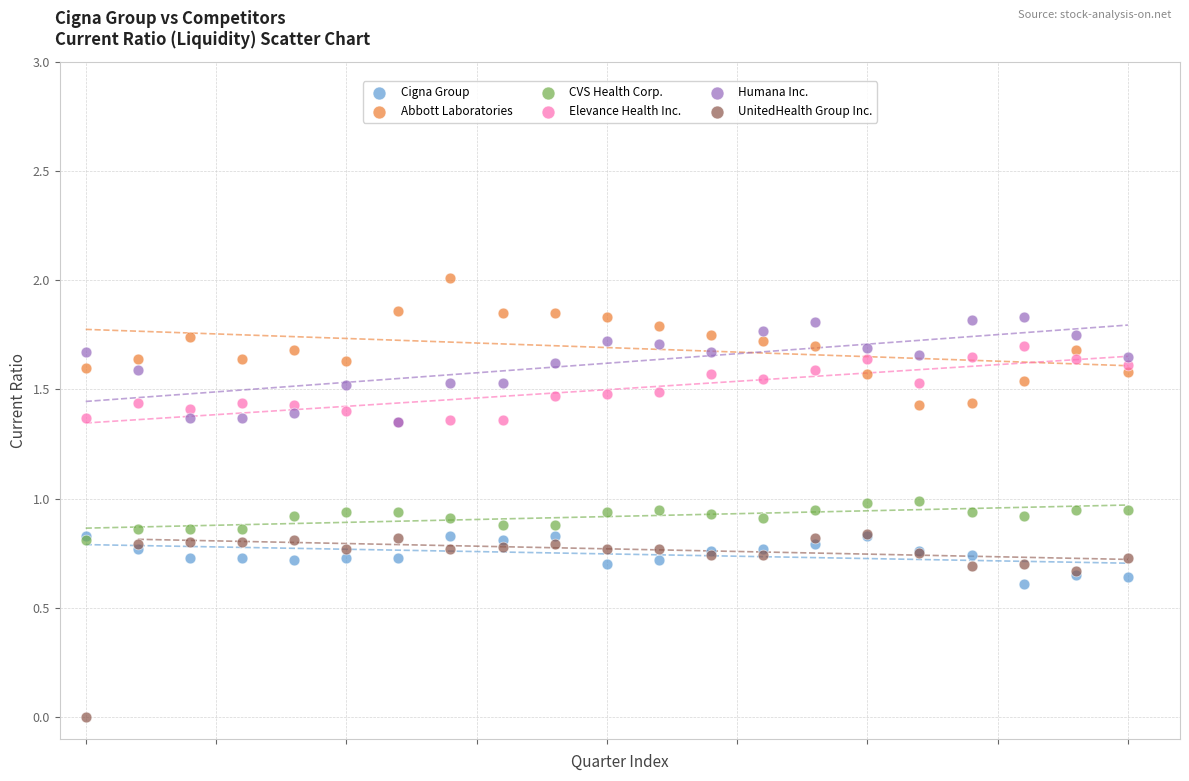

Which series reaches the maximum Y coordinate?

Abbott Laboratories